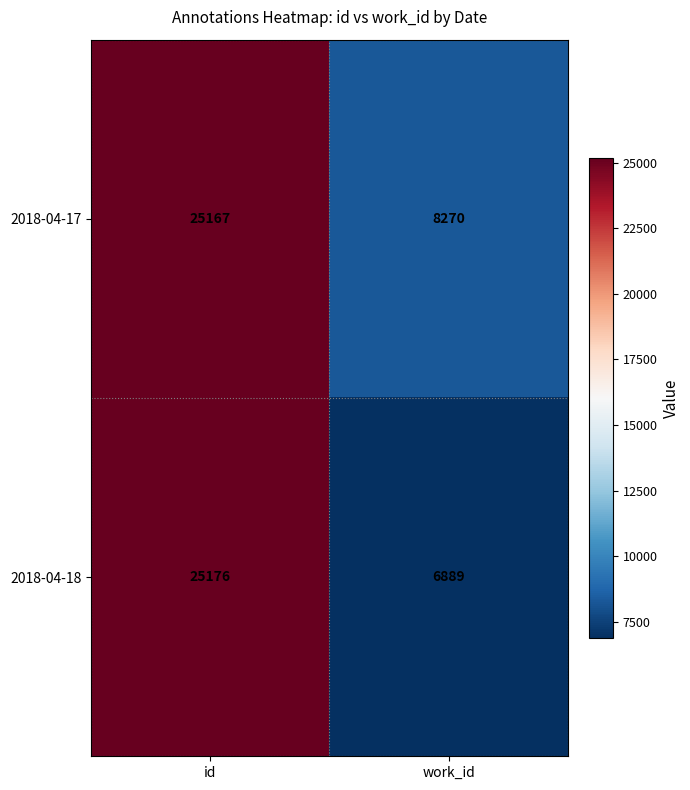

Which series has the largest range (max minus min)?

2018-04-18